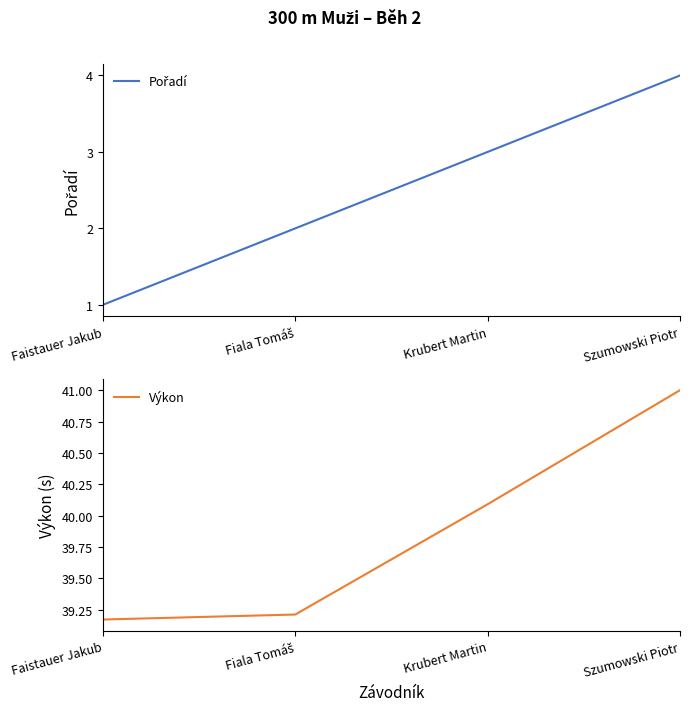

True or false: Pořadí has more than 0 interior local peaks.

False